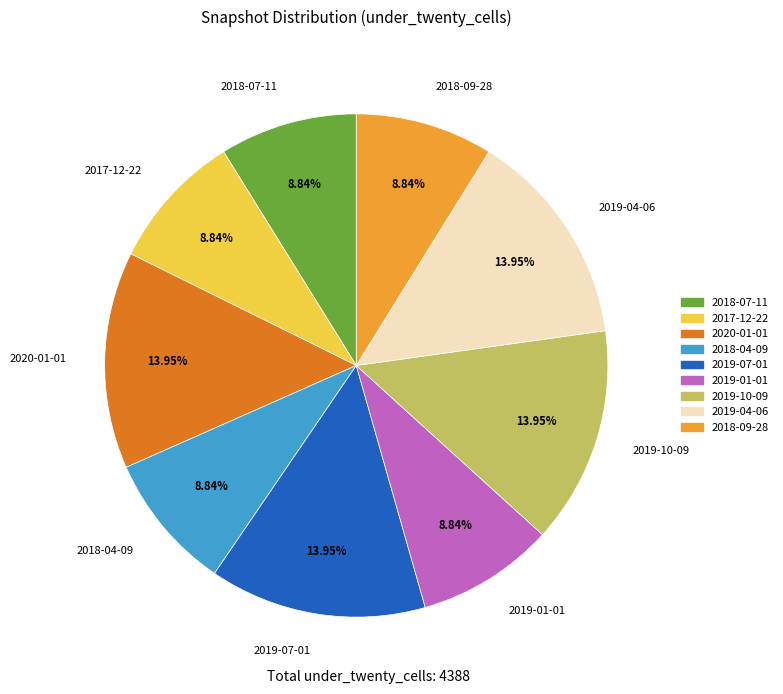

Is 2018-07-11 the majority of the pie?

No